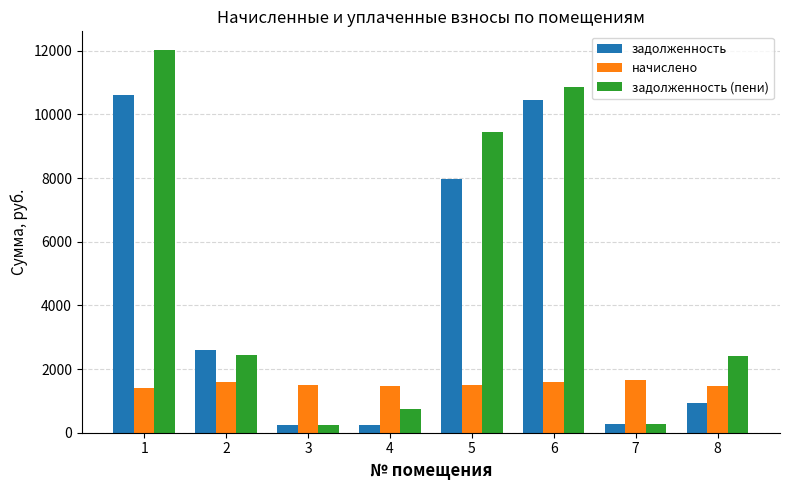

What is the sum of all задолженность values?

33297.2